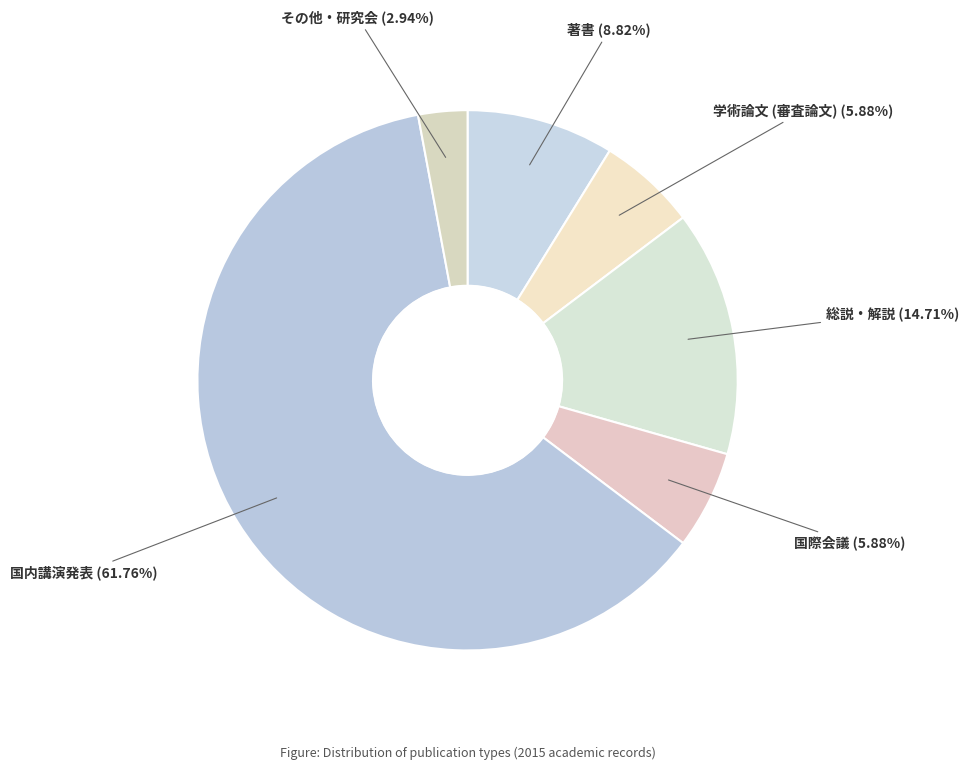

How many segments does this pie chart have?

6